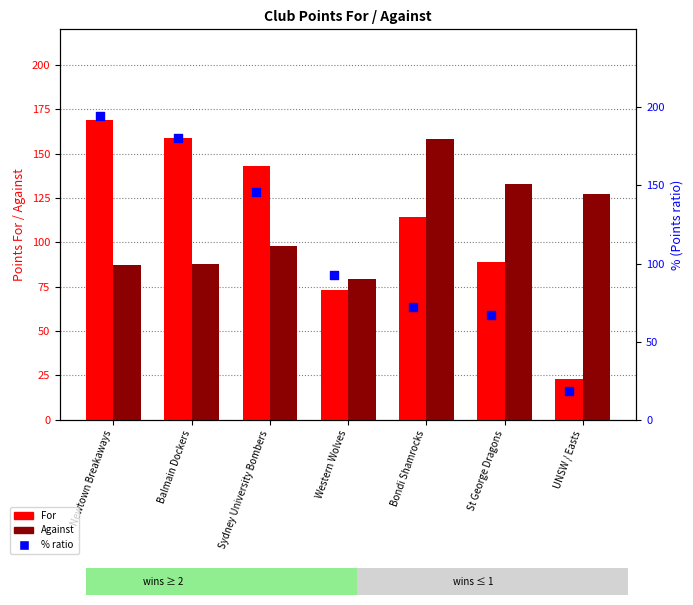

Which series reaches the maximum Y coordinate?

% (For ratio)